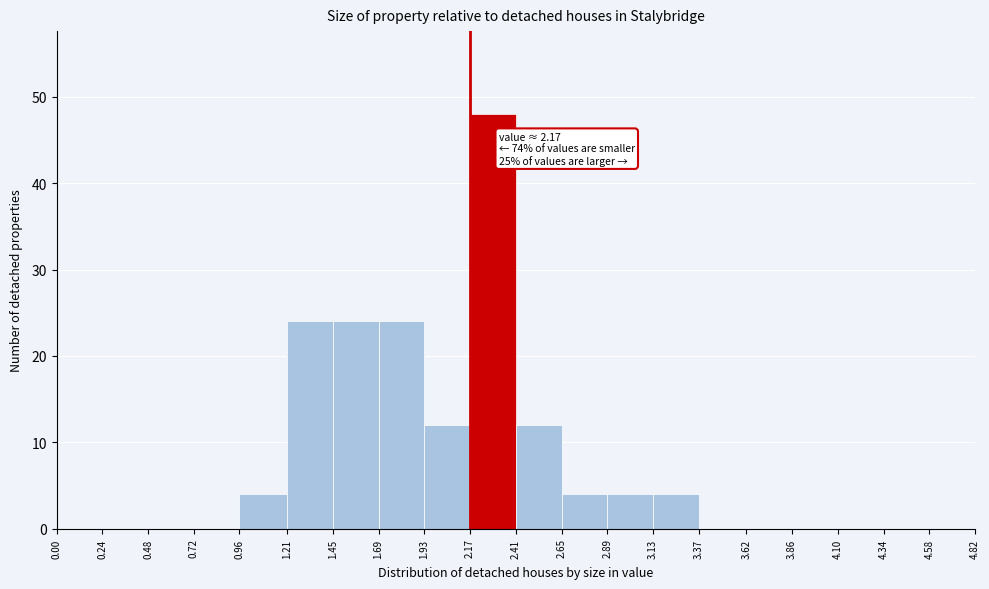

Which range on the x-axis has the tallest bar?

2.17 to 2.41